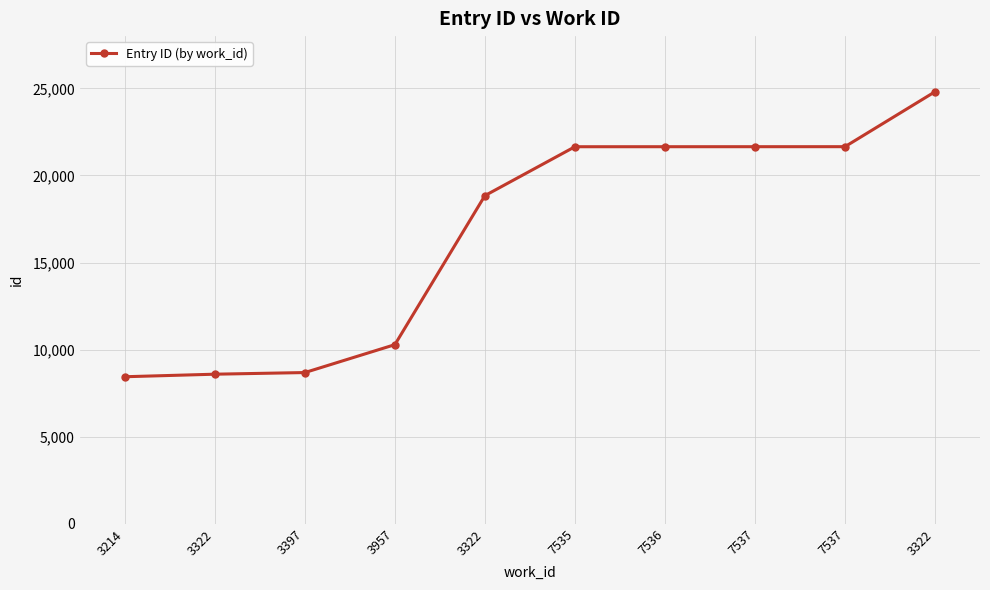

How many data points are less than 21649?

5